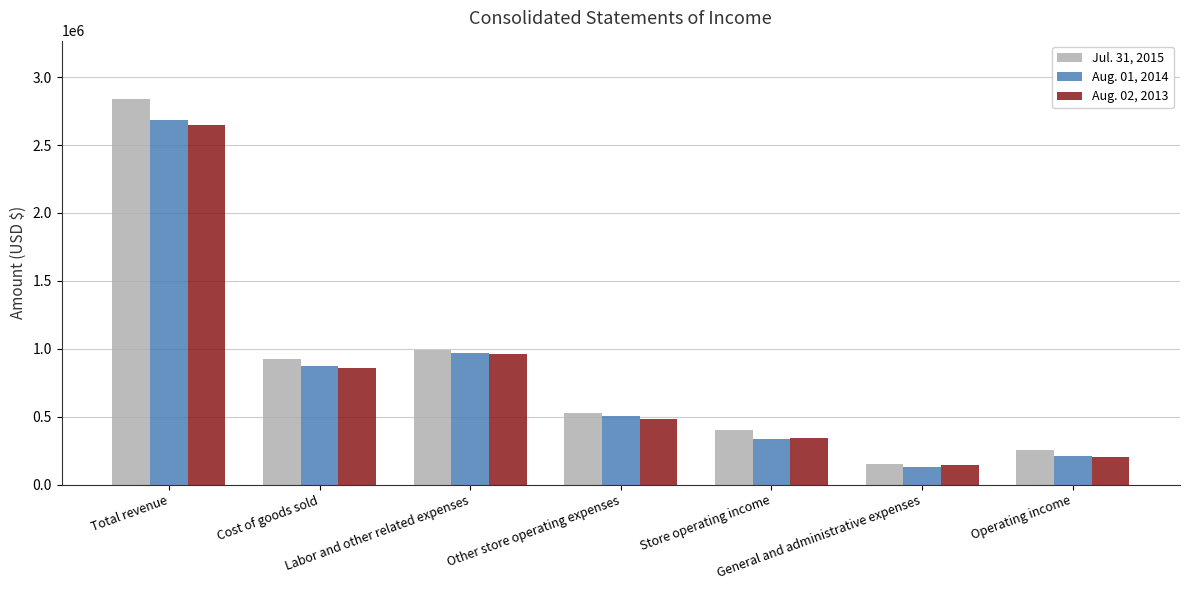

What is the sum of the Aug. 01, 2014 values at Total revenue and Operating income?

2892083